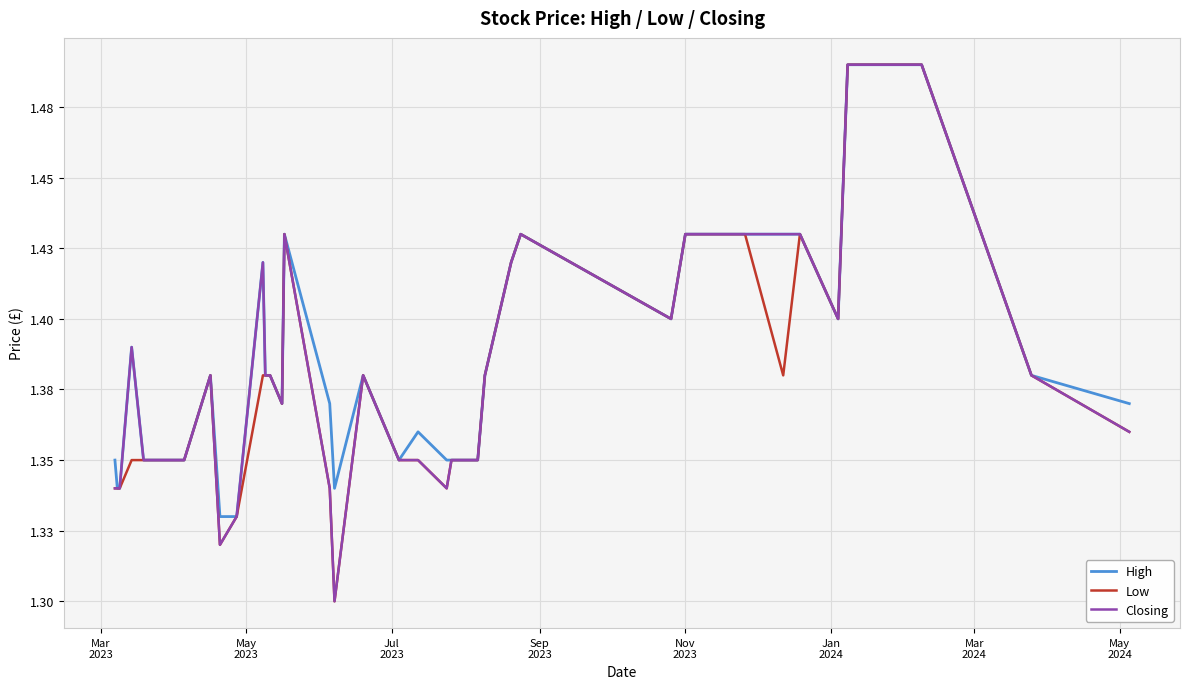

How many Closing values are between 1 and 2?

40